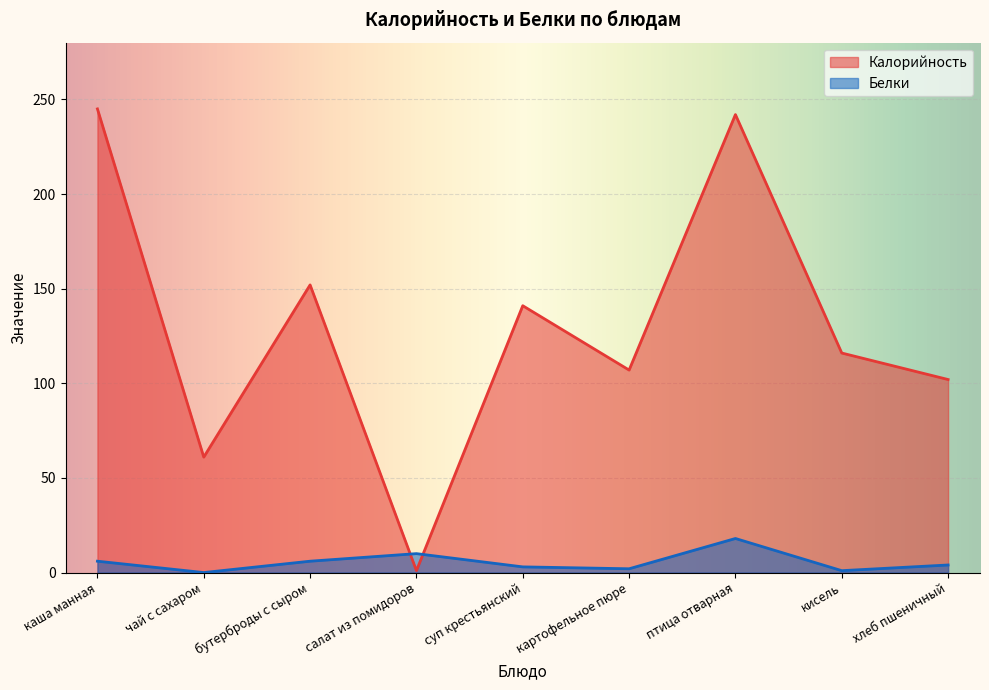

How many lines are shown in the chart?

2